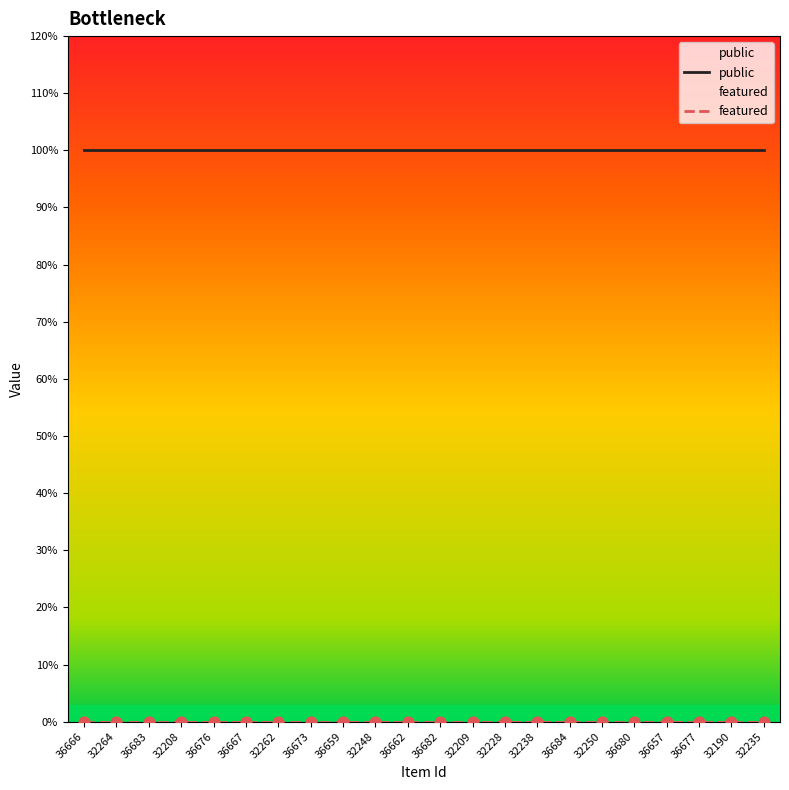

At which category is the sum across all series the highest?

36666